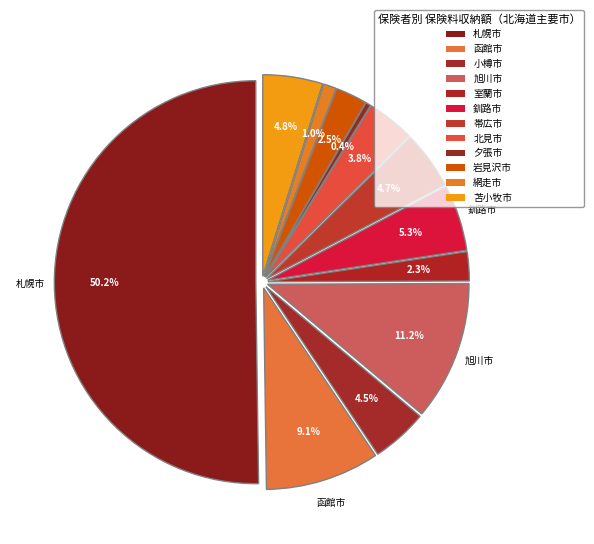

Which slice is the smallest?

夕張市